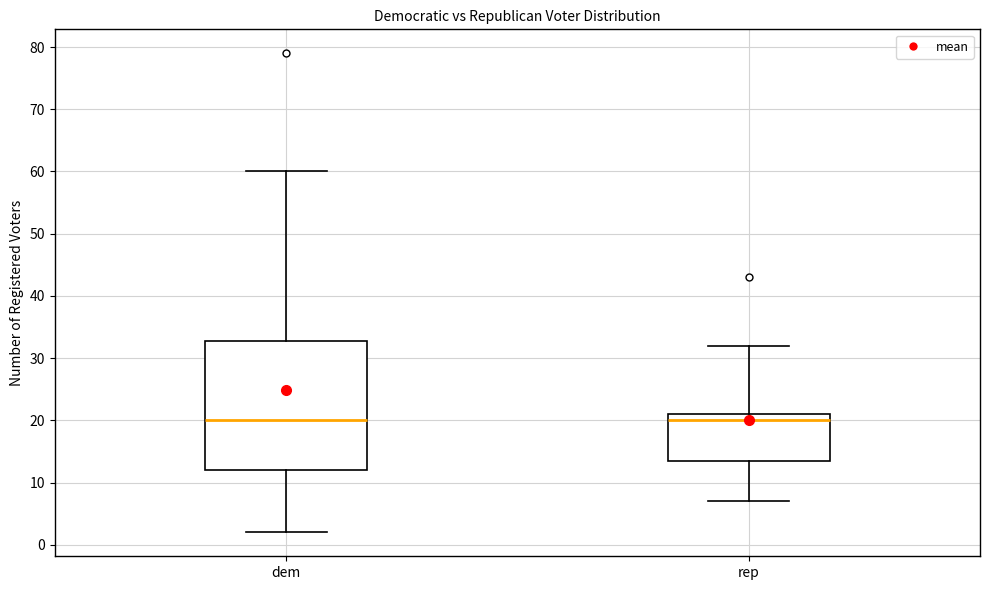

Reading left to right, read every box against the y-axis: the position of its median line, the range the box covers, and the ends of its whiskers. The values are not printed on the chart, so give them approximately, as read against the axis.

dem: median 20, box 12 to 33, whiskers 2 to 60
rep: median 20, box 14 to 21, whiskers 7 to 32